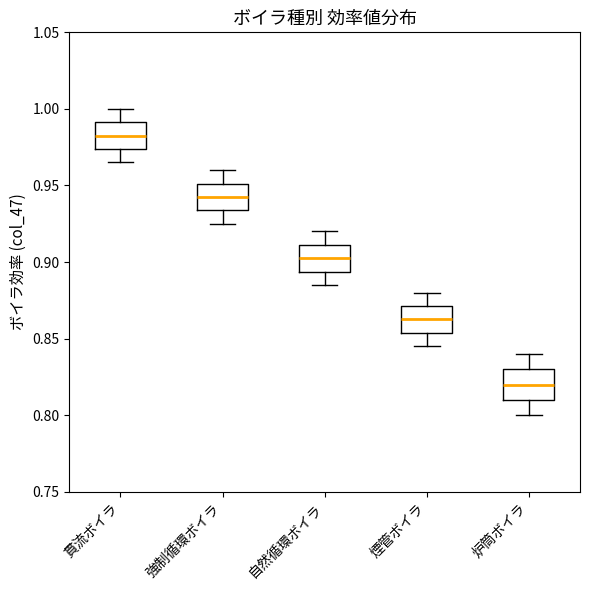

Where is the upper edge of the box for 強制循環ボイラ on the y-axis? The values are not printed on the chart, so give them approximately, as read against the axis.

0.950